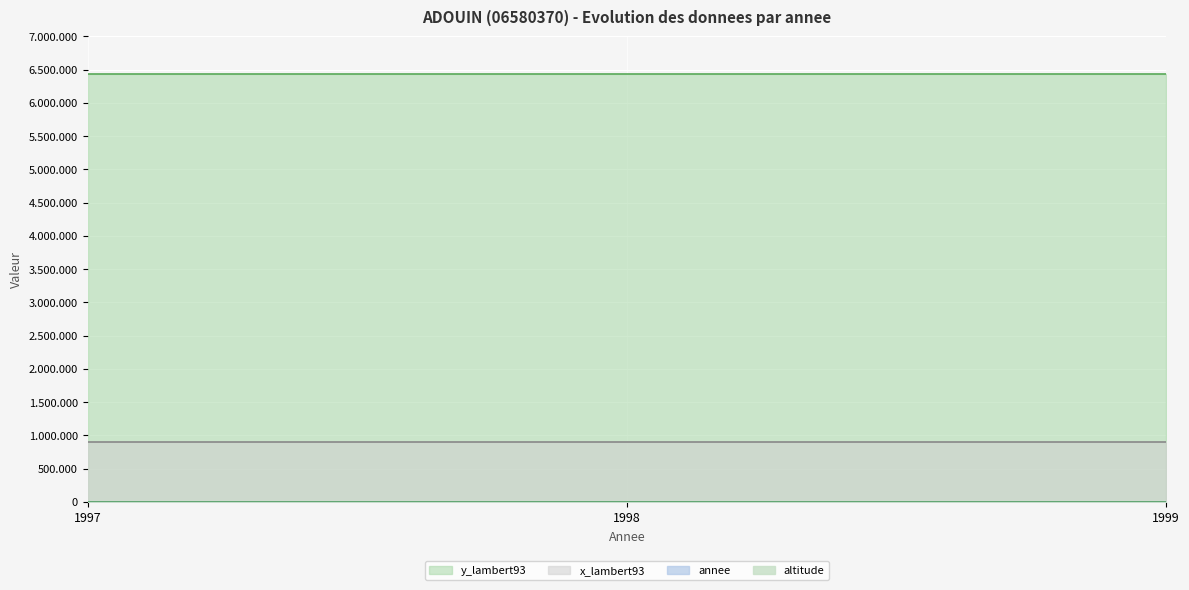

Rank the series at 1998 from highest to lowest value.

y_lambert93, x_lambert93, annee, altitude